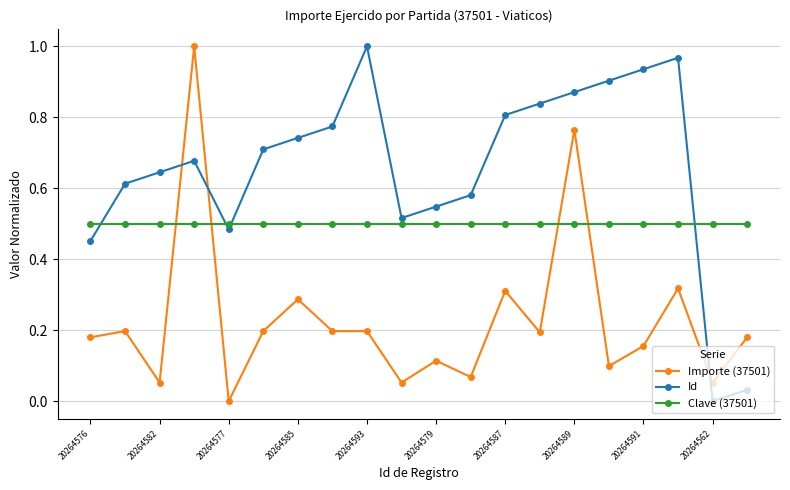

After their last crossing, which series has the higher values: Id or Clave (37501)?

Clave (37501)